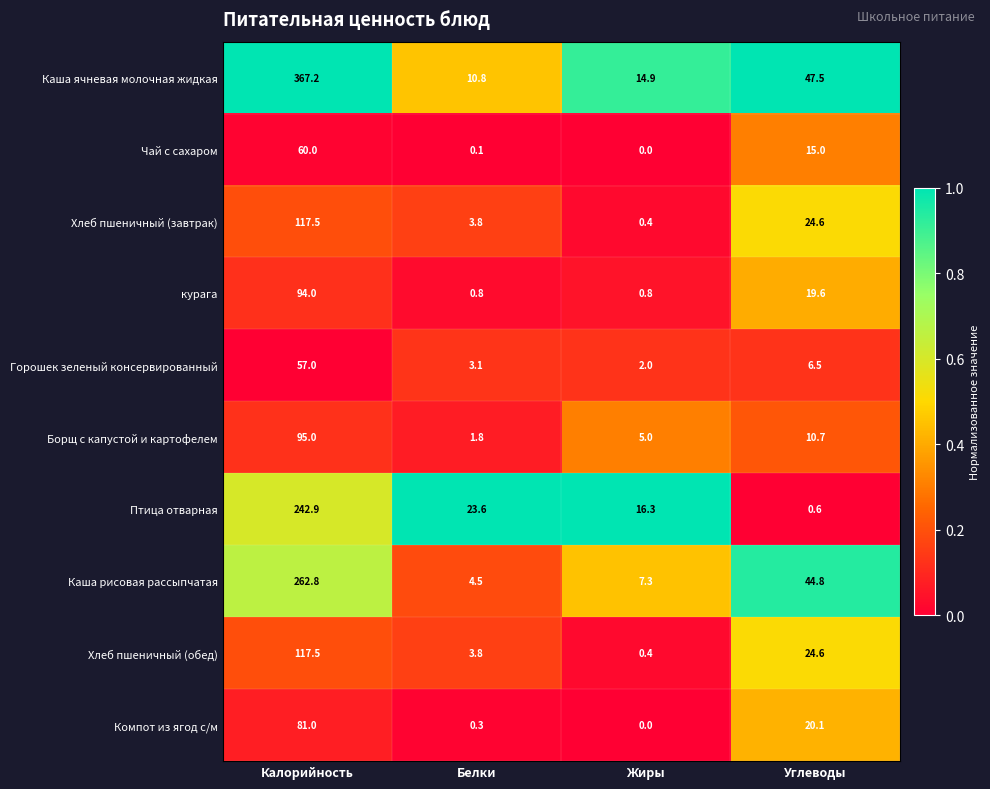

Which series has the largest range (max minus min)?

Каша ячневая молочная жидкая